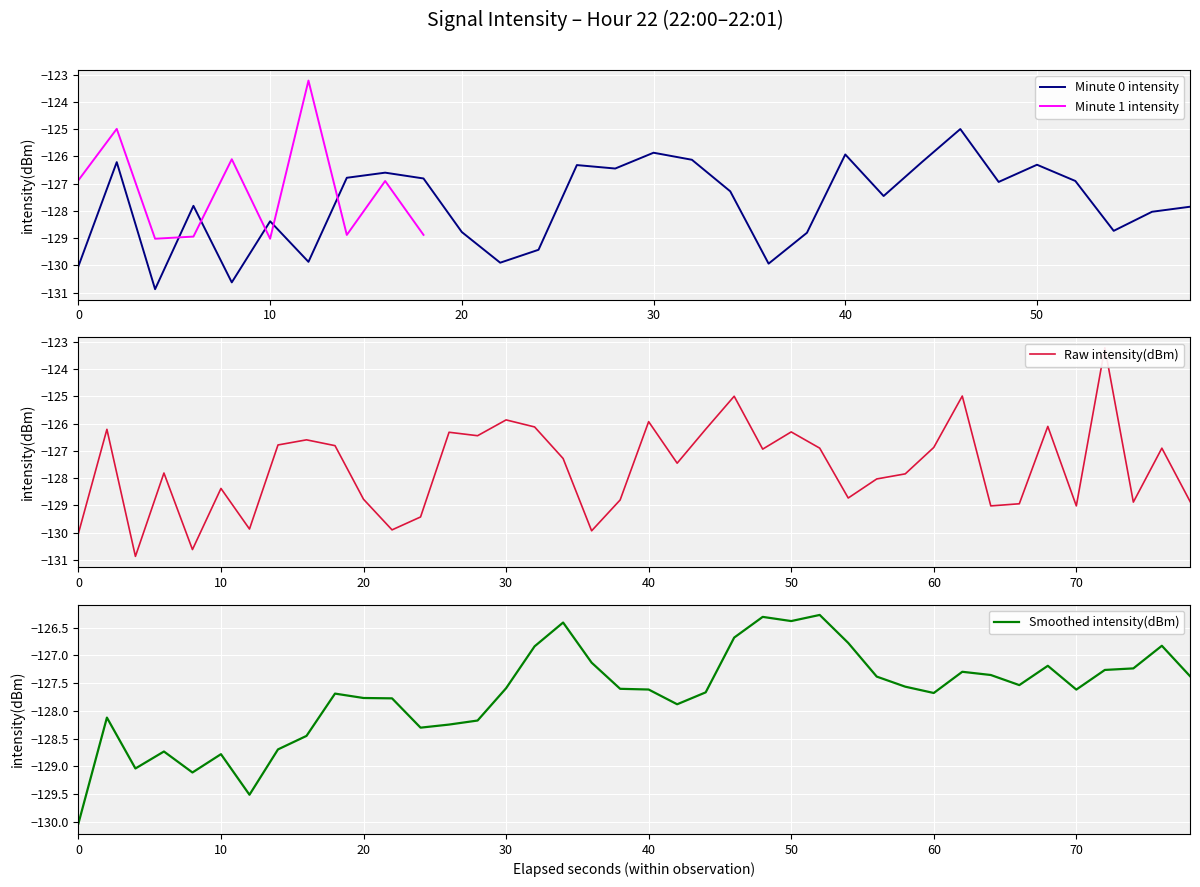

What is the minimum value for Minute 0 intensity?

-130.9